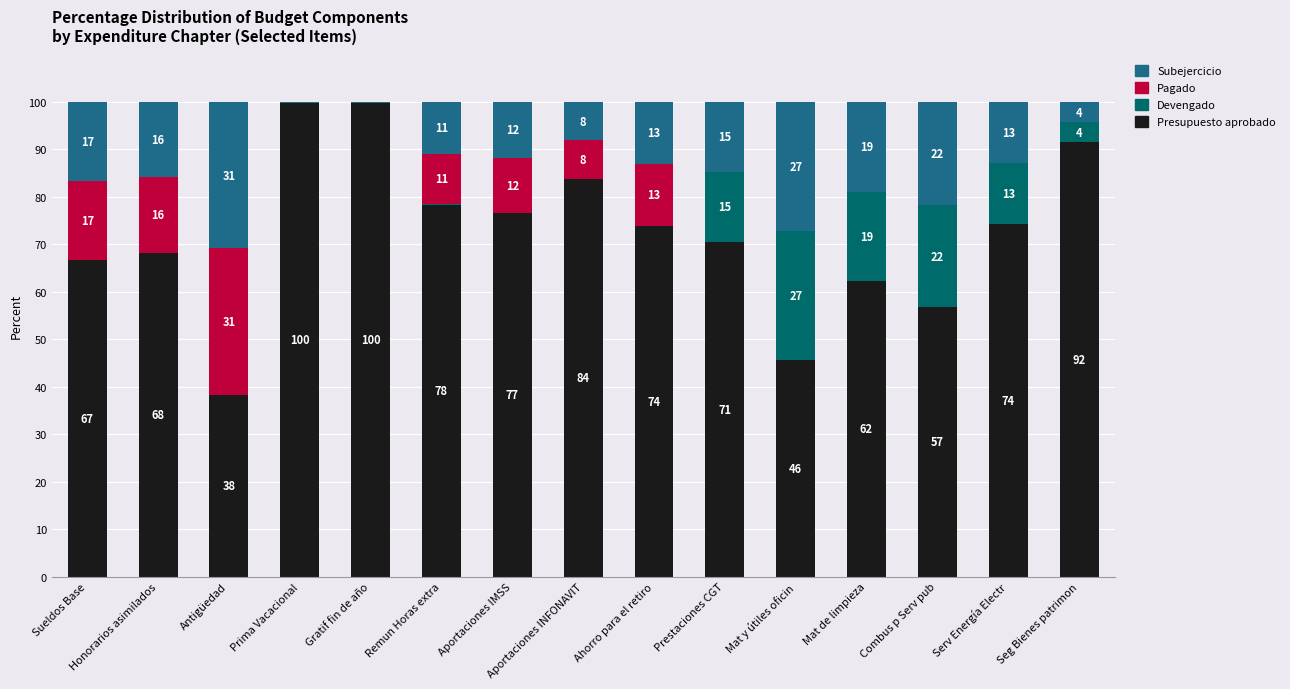

What is the label of the 7th bar from the right?

Ahorro para el retiro